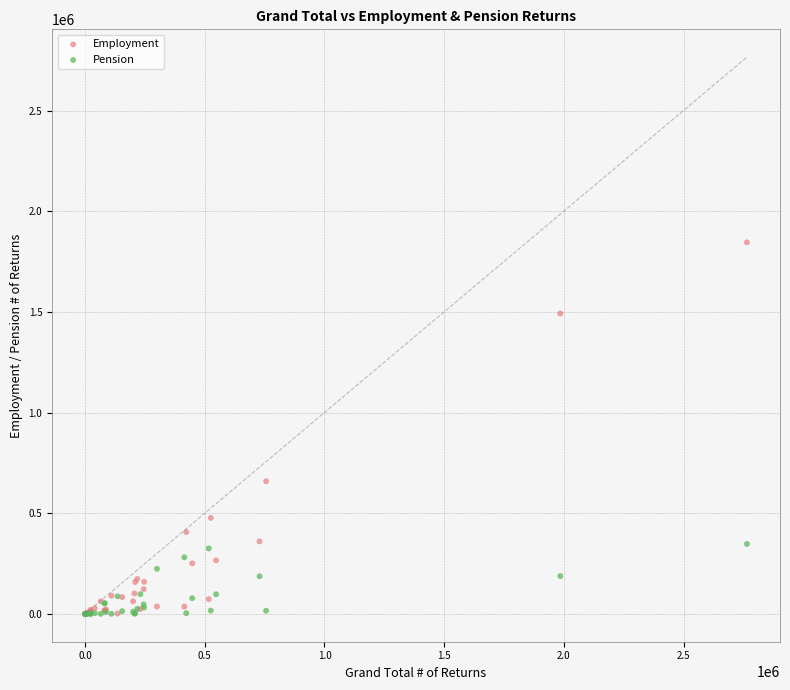

Across all series, what Y value is closest to 922605?

658610